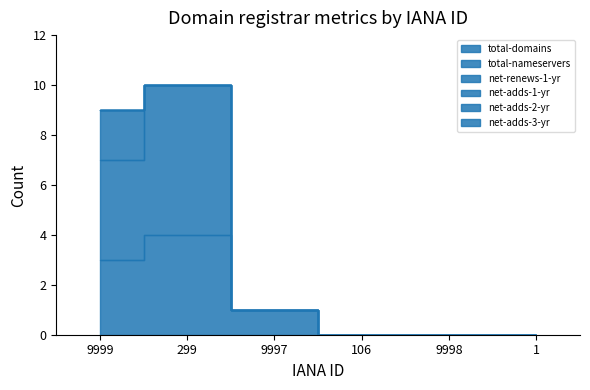

Reading left to right, extract all data points from this chart.

total-domains: 9999=3	299=4	9997=1	106=0	9998=0	1=0
total-nameservers: 9999=4	299=6	9997=0	106=0	9998=0	1=0
net-renews-1-yr: 9999=2	299=0	9997=0	106=0	9998=0	1=0
net-adds-1-yr: 9999=0	299=0	9997=0	106=0	9998=0	1=0
net-adds-2-yr: 9999=0	299=0	9997=0	106=0	9998=0	1=0
net-adds-3-yr: 9999=0	299=0	9997=0	106=0	9998=0	1=0